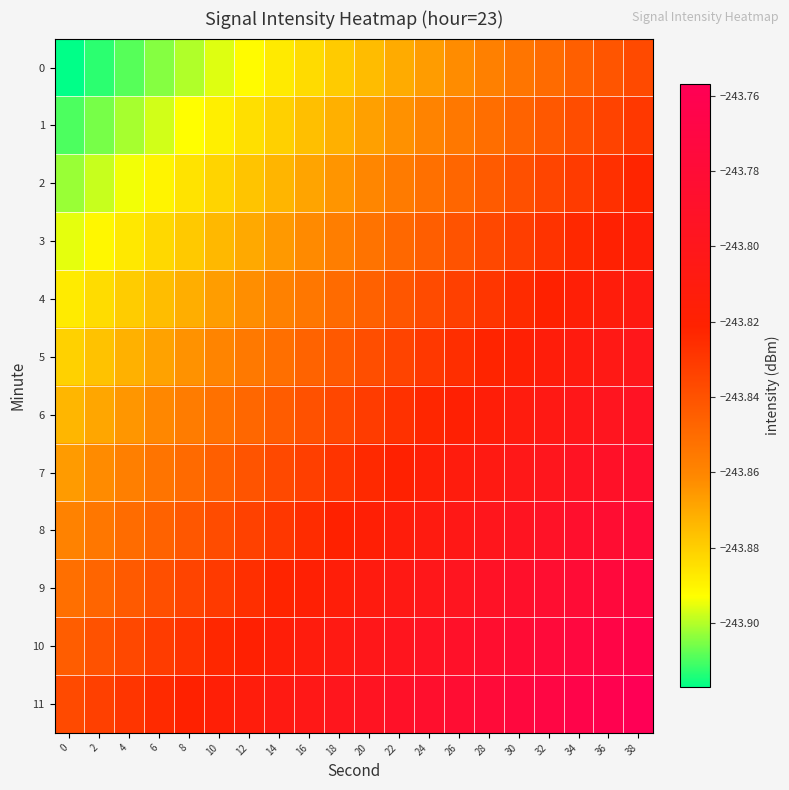

How many categories are shown in the chart?

20